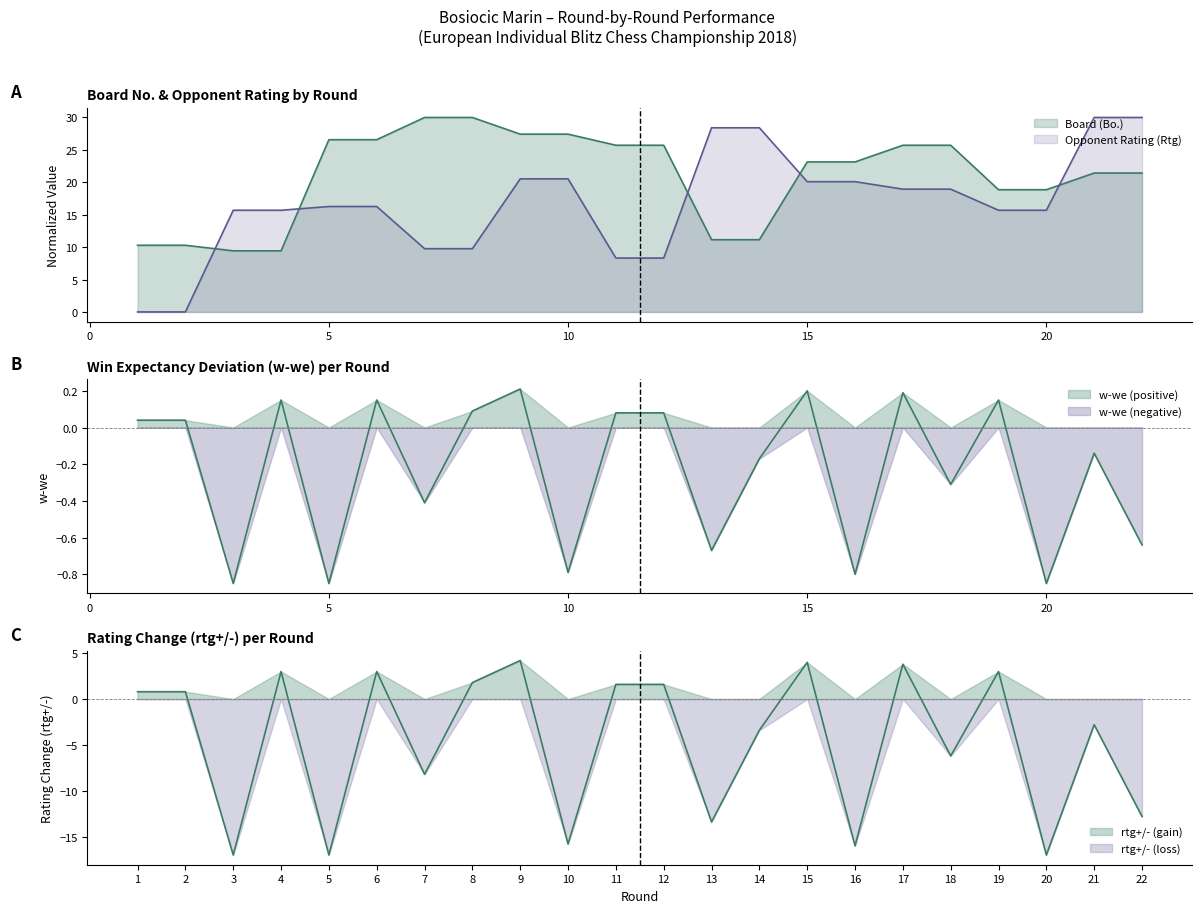

How many values in rtg+/- are below zero?

11